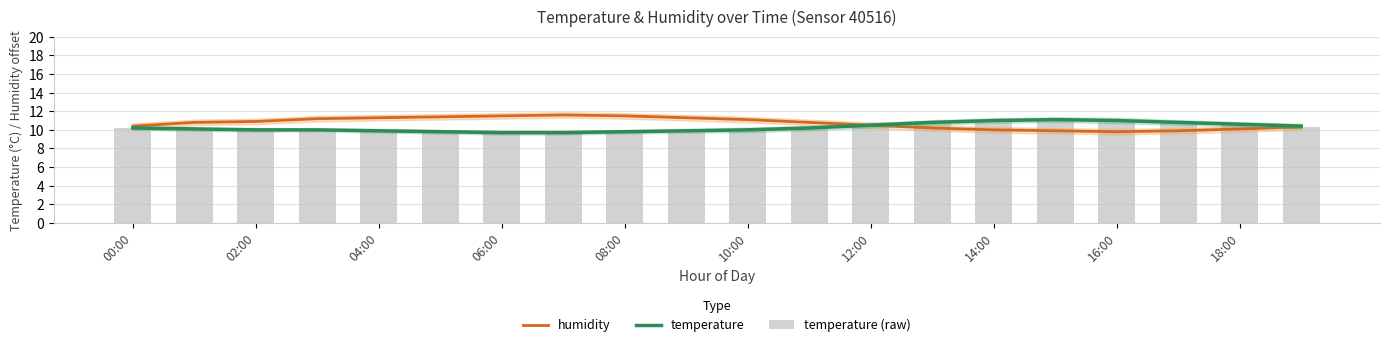

Reading right to left, what are all the values shown in this chart?

humidity: 10.3	10.1	9.9	9.8	9.9	10.0	10.2	10.5	10.8	11.1	11.3	11.5	11.6	11.5	11.4	11.3	11.2	10.9	10.8	10.4
temperature: 10.4	10.6	10.8	11.0	11.1	11.0	10.8	10.5	10.2	10.0	9.9	9.8	9.7	9.7	9.8	9.9	10.0	10.0	10.1	10.2
temperature (raw): 10.3	10.5	10.7	11.0	11.1	11.0	10.9	10.6	10.3	10.1	10.0	9.9	9.8	9.7	9.8	9.9	10.0	10.1	10.1	10.2